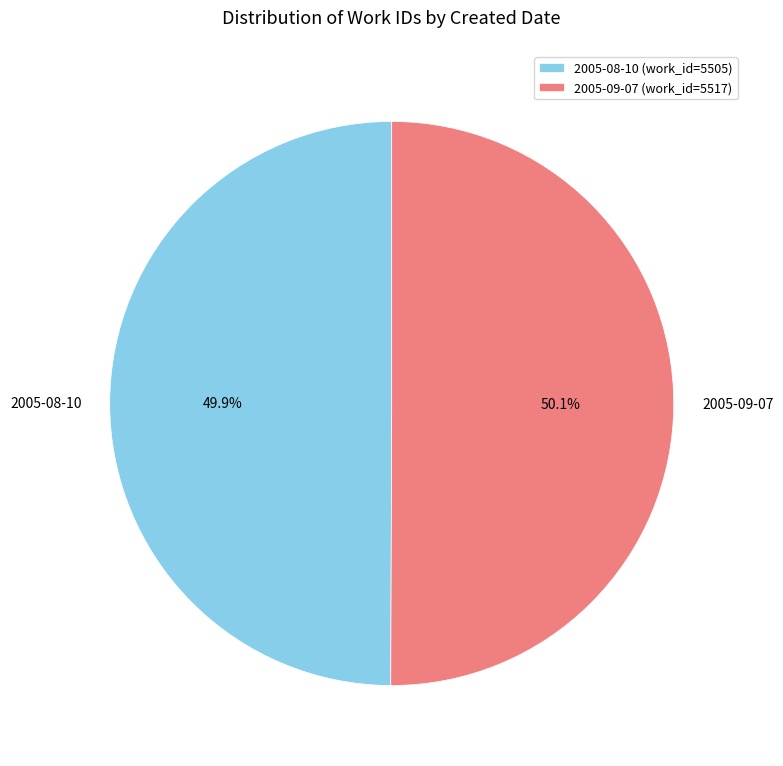

Does any single category account for the majority?

Yes